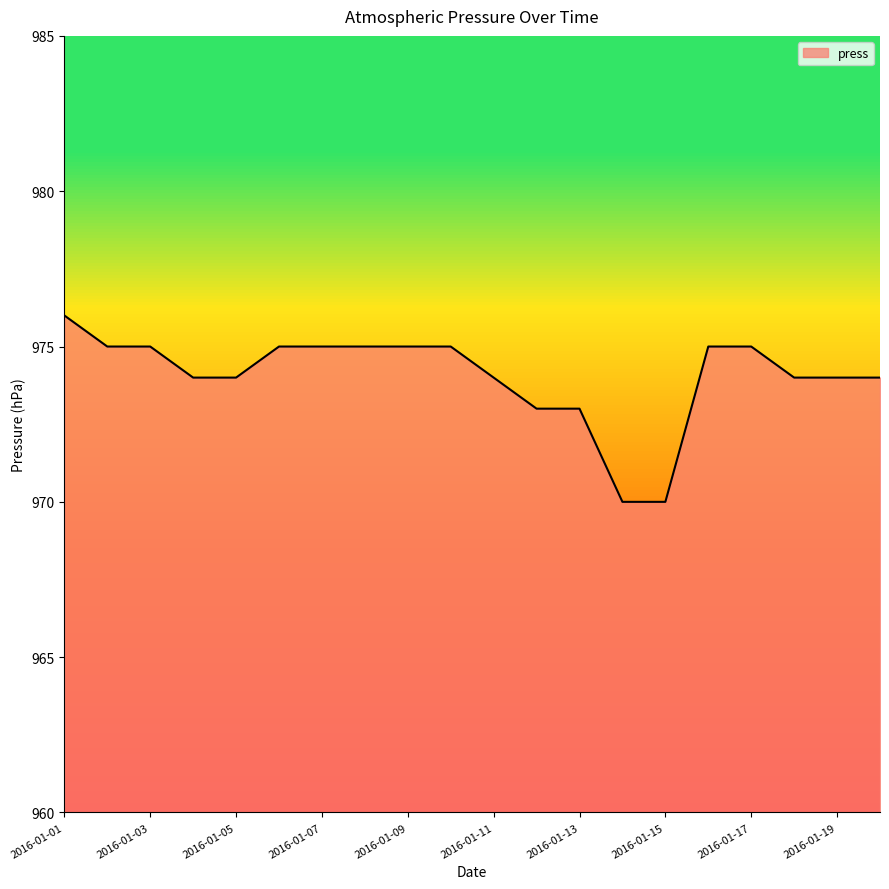

Reading left to right, transcribe all the data shown in this chart.

976	975	975	974	974	975	975	975	975	975	974	973	973	970	970	975	975	974	974	974